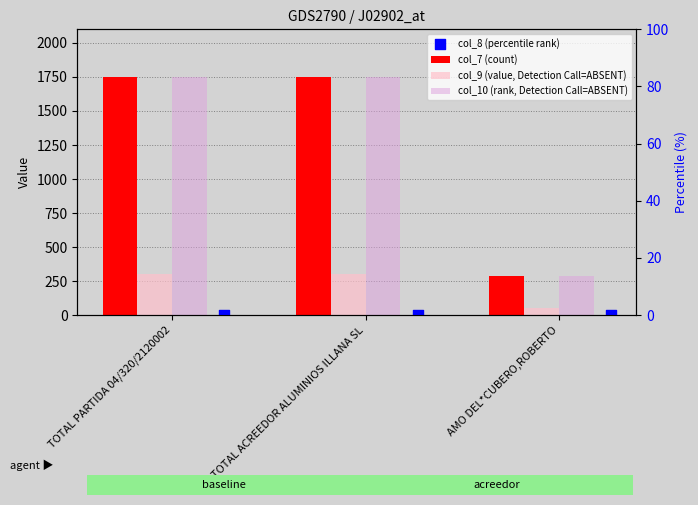

Which series has the largest total across all categories?

col_7 (count)